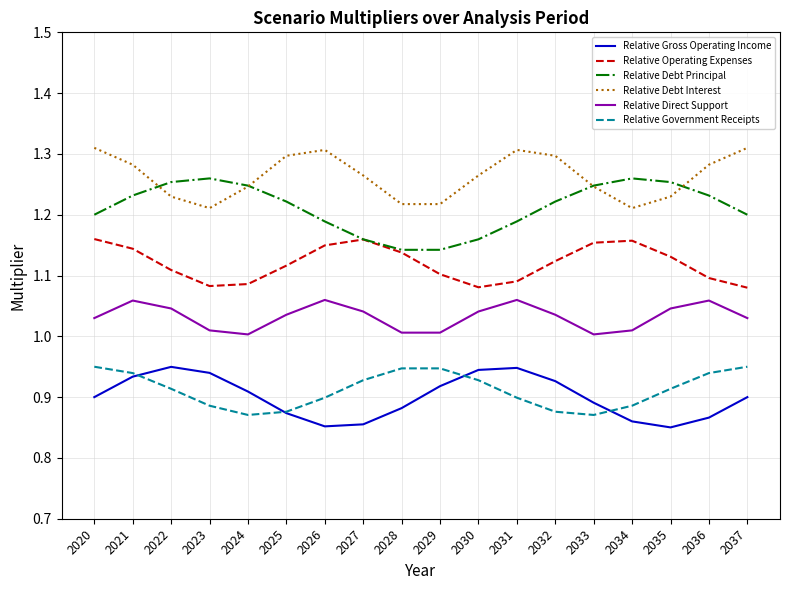

True or false: Relative Government Receipts and Relative Operating Expenses intersect in this chart.

False